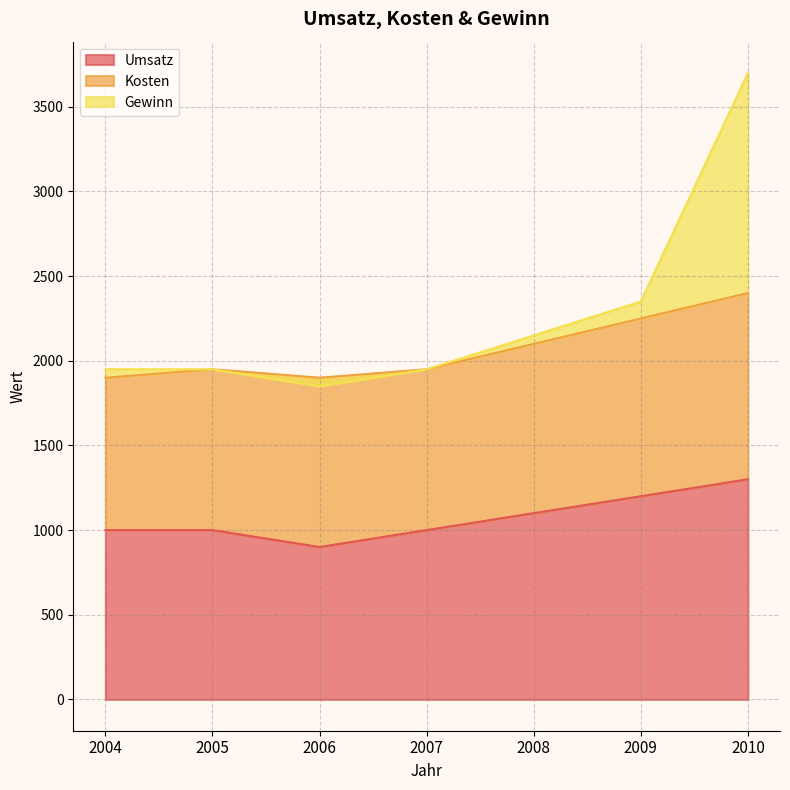

True or false: Umsatz and Gewinn cross at least once.

False